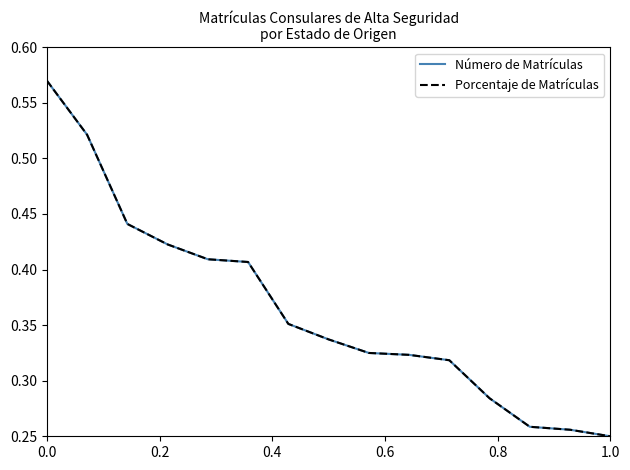

True or false: Número de Matrículas and Porcentaje de Matrículas cross at least once.

False